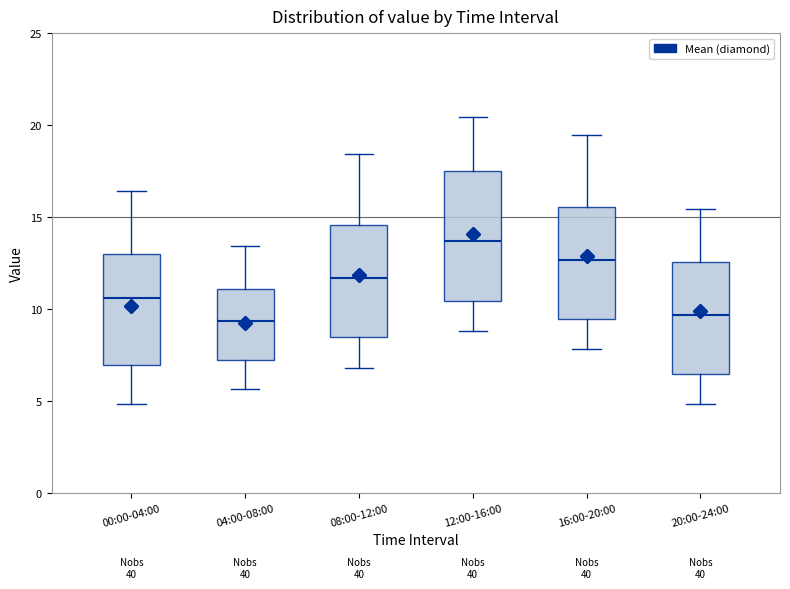

Reading left to right, transcribe this box plot: for each box, give where its median line is, the range the box spans, and where its two whiskers end, as read against the y-axis. The values are not printed on the chart, so give them approximately, as read against the axis.

00:00-04:00: median 10.5, box 7.0 to 13.0, whiskers 5.0 to 16.5
04:00-08:00: median 9.5, box 7.0 to 11.0, whiskers 5.5 to 13.5
08:00-12:00: median 11.5, box 8.5 to 14.5, whiskers 7.0 to 18.5
12:00-16:00: median 13.5, box 10.5 to 17.5, whiskers 9.0 to 20.5
16:00-20:00: median 12.5, box 9.5 to 15.5, whiskers 8.0 to 19.5
20:00-24:00: median 9.5, box 6.5 to 12.5, whiskers 5.0 to 15.5